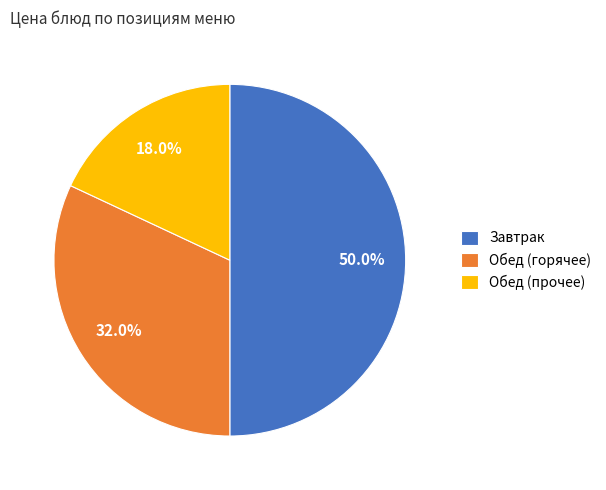

Count the number of slices in the pie.

3